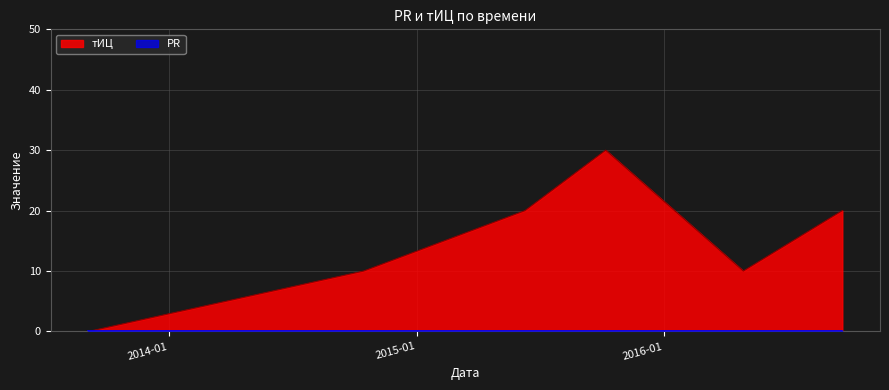

Count the values in the range 10 to 20.

4